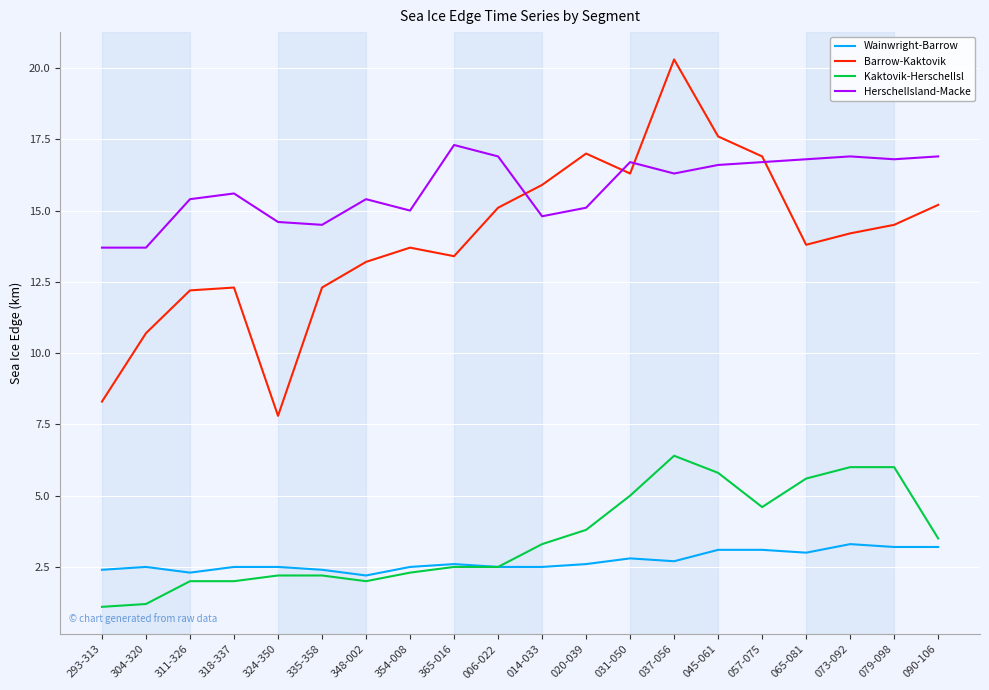

Reading right to left, extract all data points from this chart.

Wainwright-Barrow: 3.2	3.2	3.3	3.0	3.1	3.1	2.7	2.8	2.6	2.5	2.5	2.6	2.5	2.2	2.4	2.5	2.5	2.3	2.5	2.4
Barrow-Kaktovik: 15.2	14.5	14.2	13.8	16.9	17.6	20.3	16.3	17.0	15.9	15.1	13.4	13.7	13.2	12.3	7.8	12.3	12.2	10.7	8.3
Kaktovik-HerschelIsl: 3.5	6.0	6.0	5.6	4.6	5.8	6.4	5.0	3.8	3.3	2.5	2.5	2.3	2.0	2.2	2.2	2.0	2.0	1.2	1.1
HerschelIsland-Macke: 16.9	16.8	16.9	16.8	16.7	16.6	16.3	16.7	15.1	14.8	16.9	17.3	15.0	15.4	14.5	14.6	15.6	15.4	13.7	13.7